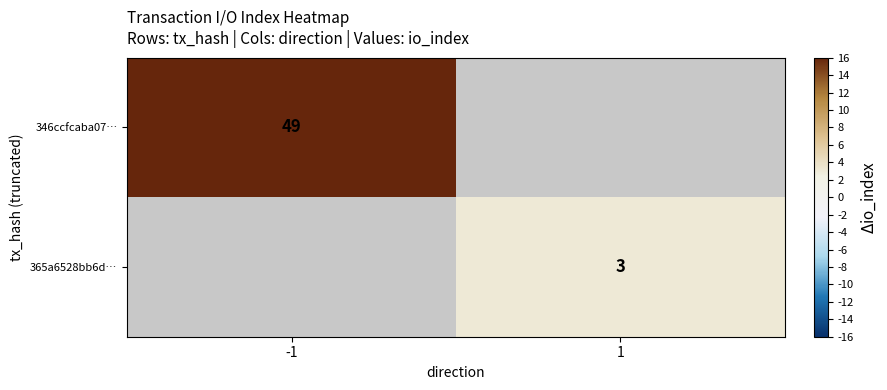

At how many categories does at least one series exceed 32?

1